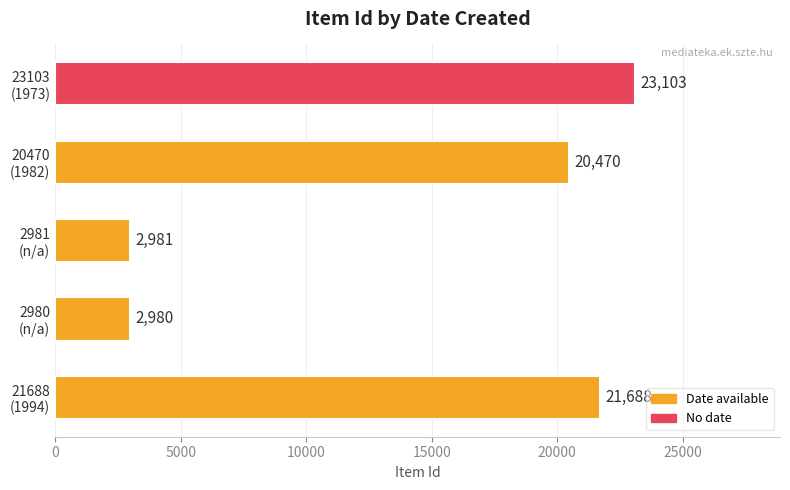

What is the maximum value shown in the chart?

23103